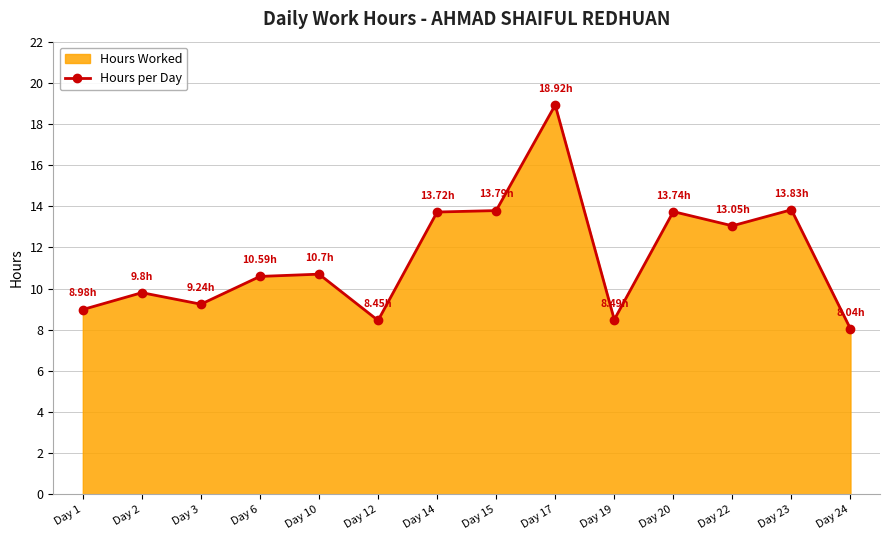

True or false: there are more than 0 points higher than both neighbors.

True